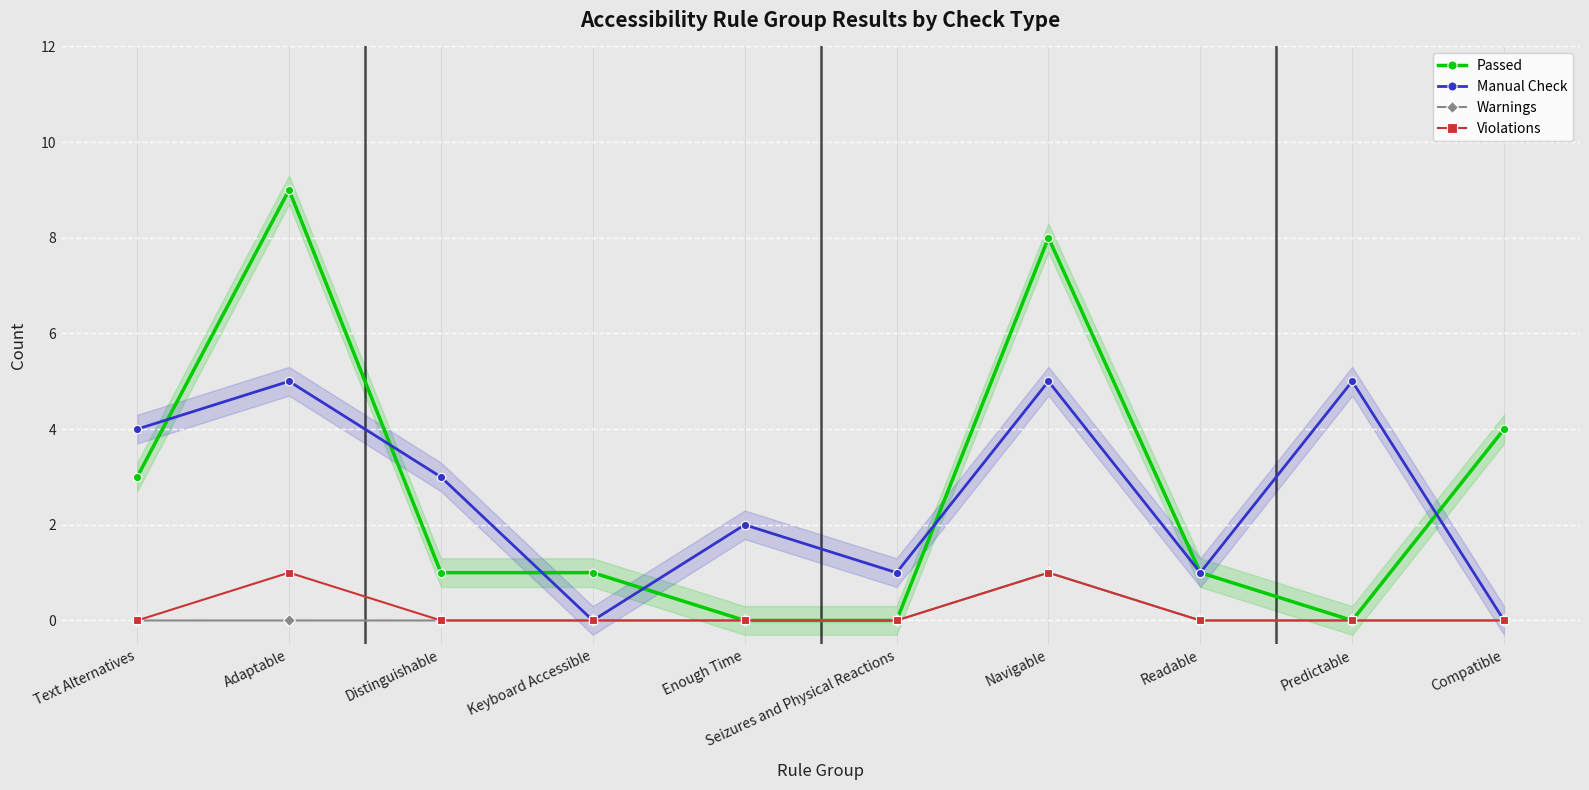

Is this an area chart (filled region under the line)?

No